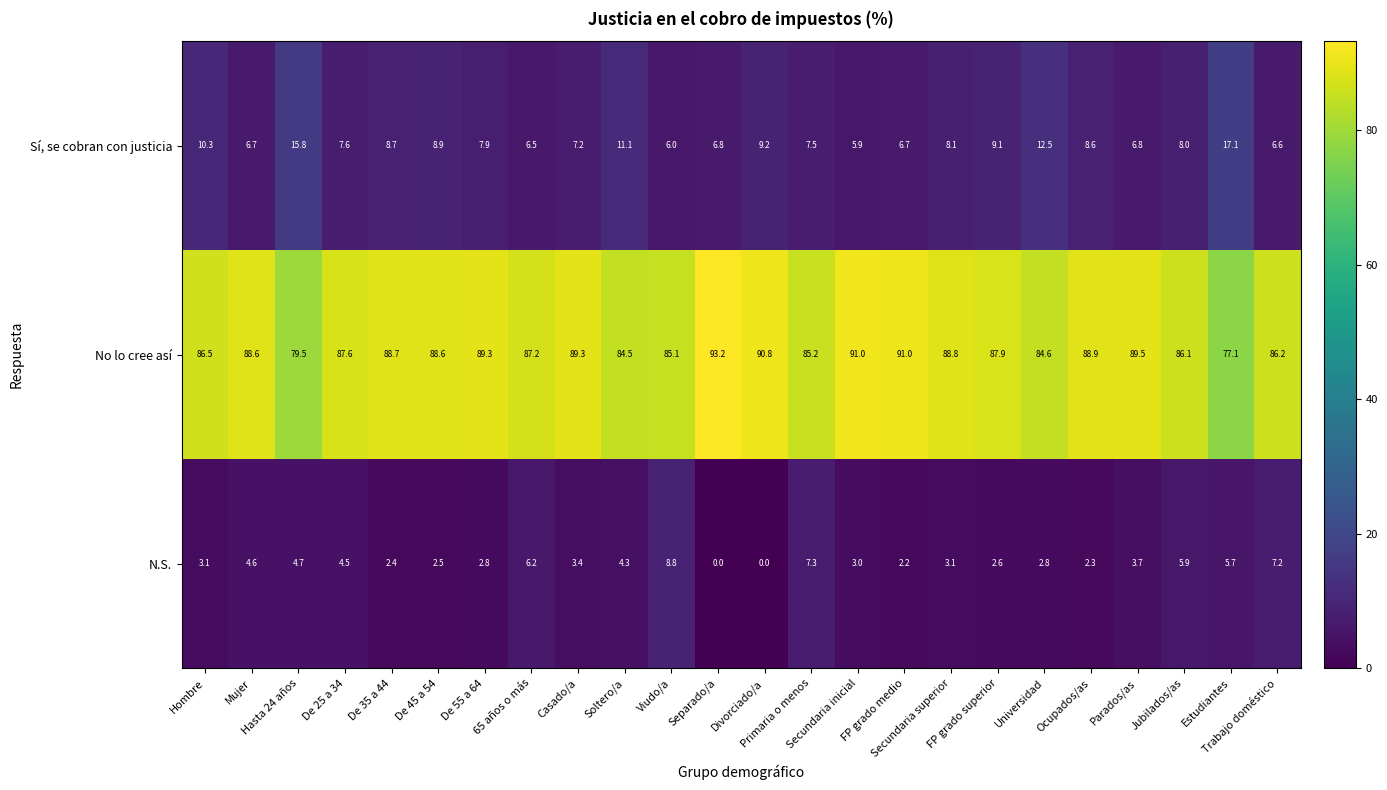

What is the spread (max minus min) of values at Viudo/a?

79.1